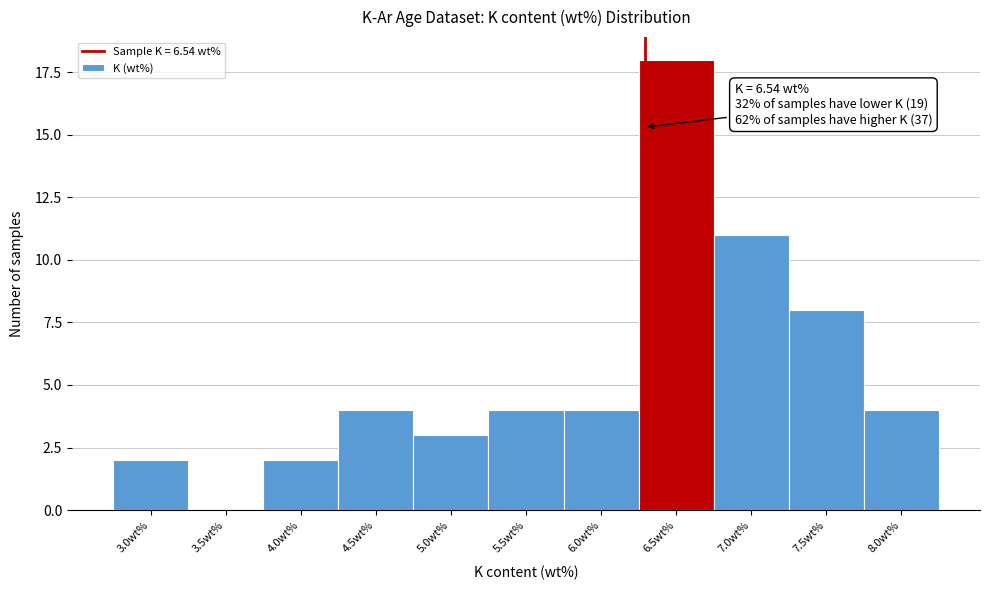

Reading left to right, extract all data points from this chart.

3.0wt%=2	3.5wt%=0	4.0wt%=2	4.5wt%=4	5.0wt%=3	5.5wt%=4	6.0wt%=4	6.5wt%=18	7.0wt%=11	7.5wt%=8	8.0wt%=4